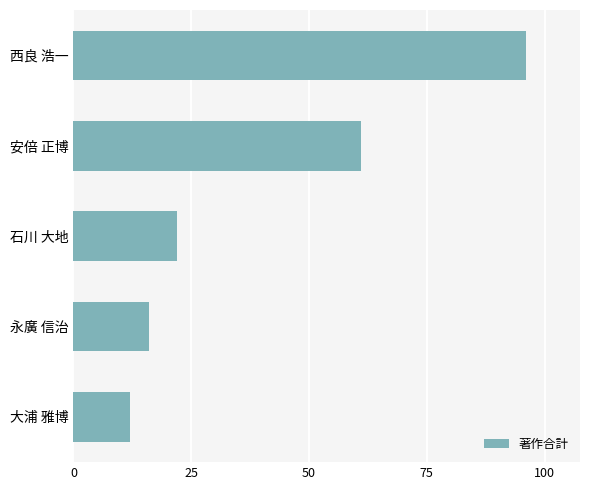

What is the approximate value at 安倍 正博?

61